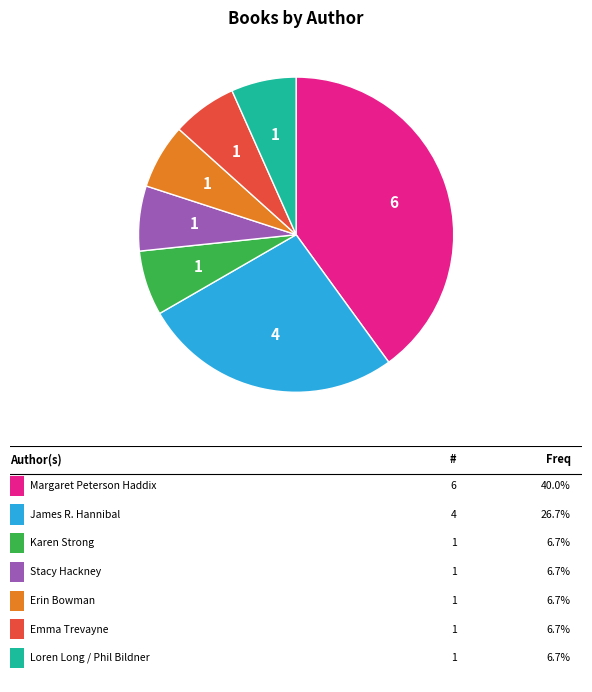

Is there a majority slice in this chart?

No